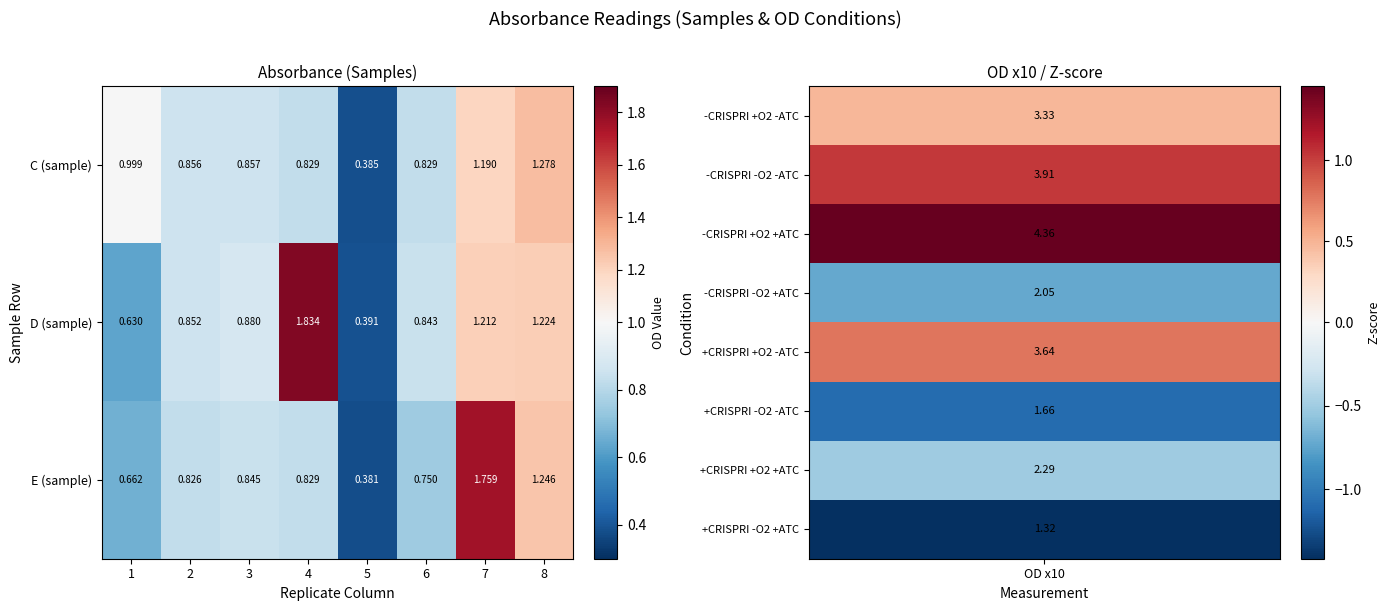

List the series in order of their peak value, lowest first.

C (sample), E (sample), D (sample)